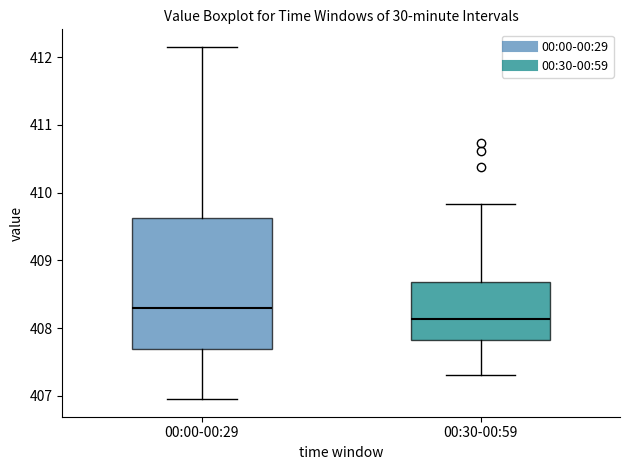

Reading left to right, read every box against the y-axis: the position of its median line, the range the box covers, and the ends of its whiskers. The values are not printed on the chart, so give them approximately, as read against the axis.

00:00-00:29: median 408.3, box 407.7 to 409.6, whiskers 407.0 to 412.2
00:30-00:59: median 408.1, box 407.8 to 408.7, whiskers 407.3 to 409.8